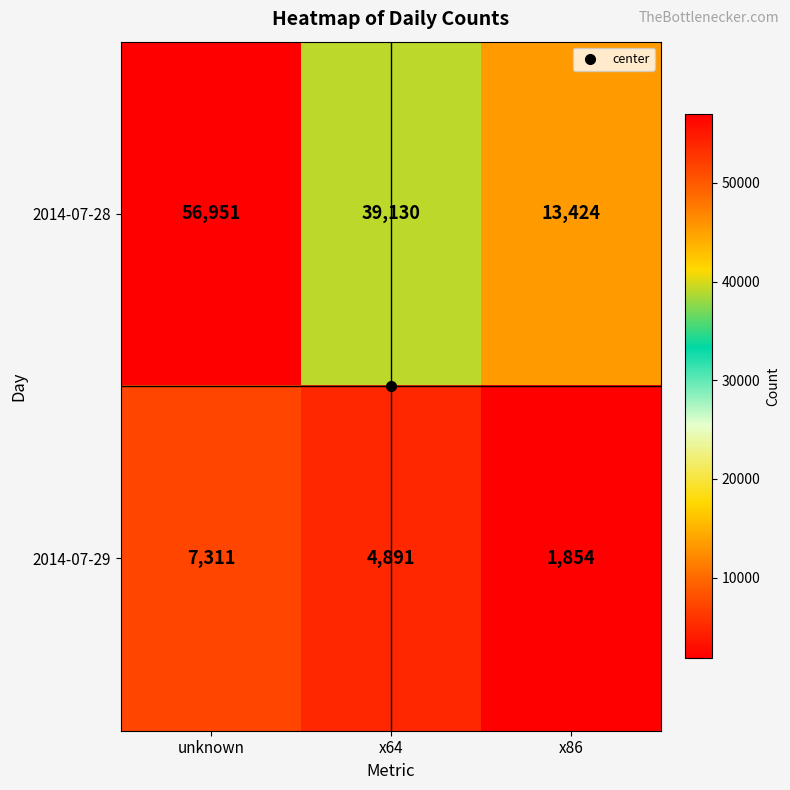

Which series has the largest range (max minus min)?

2014-07-28